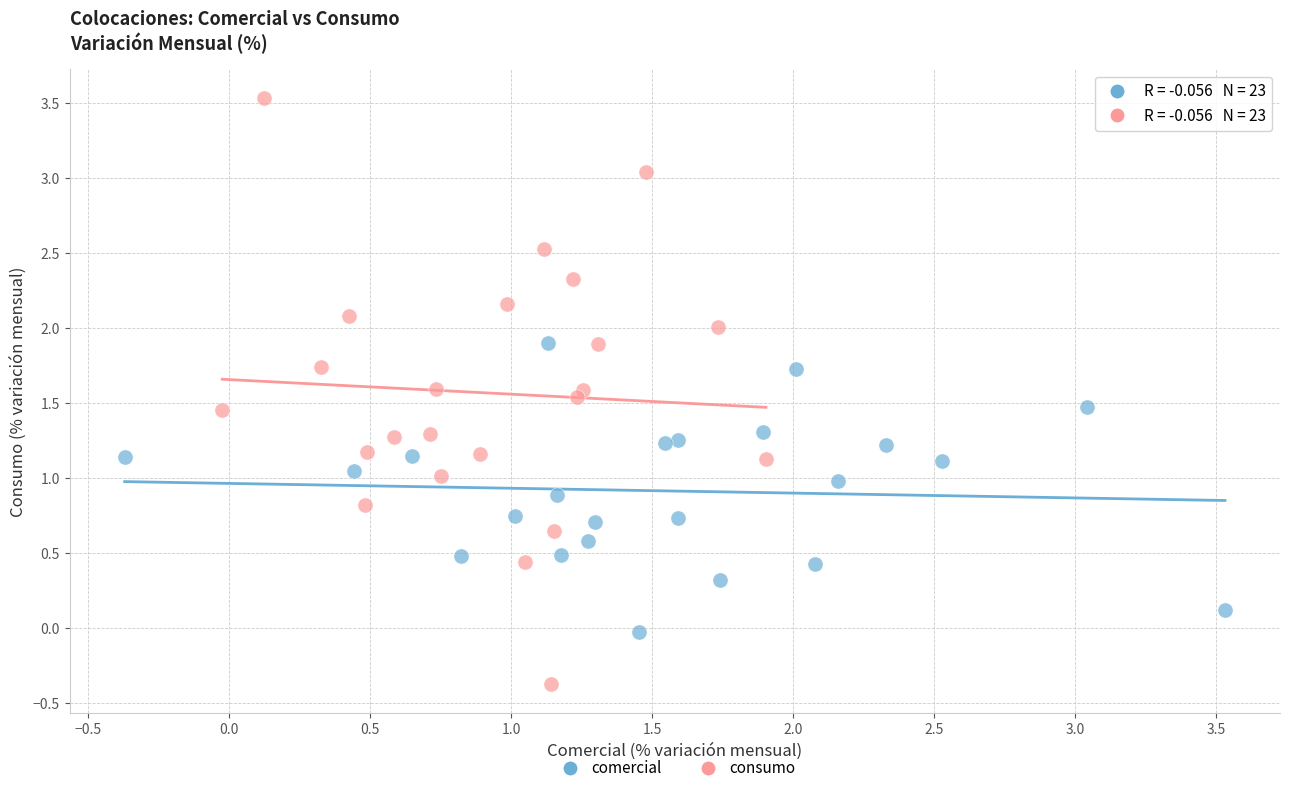

Which series has the widest spread of Y values?

consumo